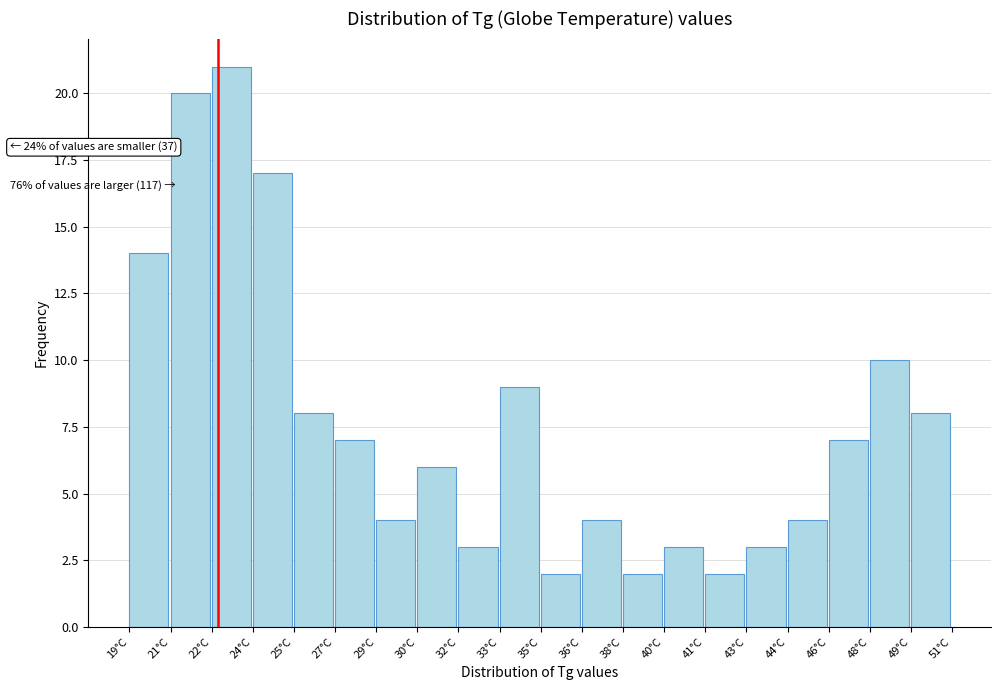

Reading left to right, list all the values displayed in this chart.

14	20	21	17	8	7	4	6	3	9	2	4	2	3	2	3	4	7	10	8